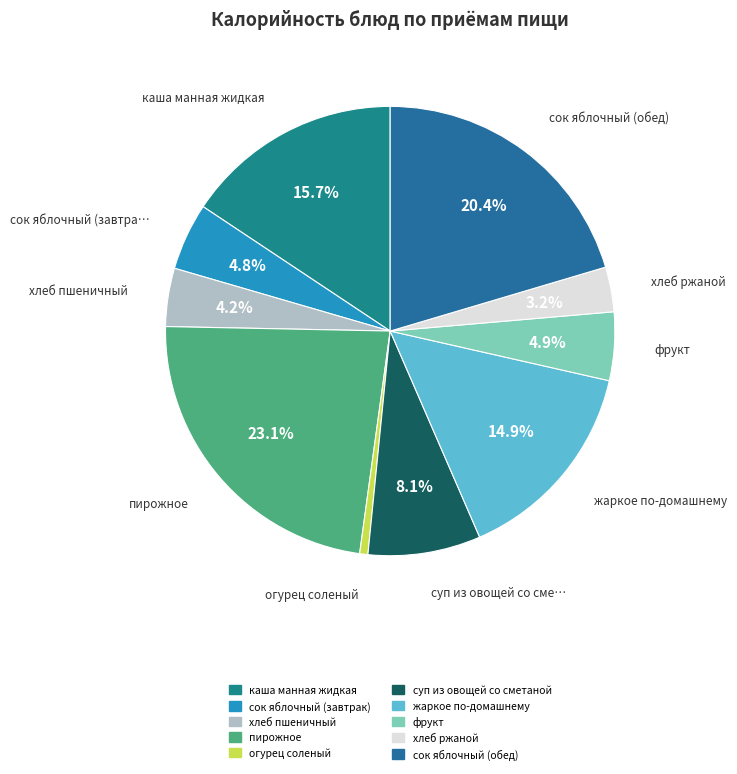

How many slices are in this pie chart?

10